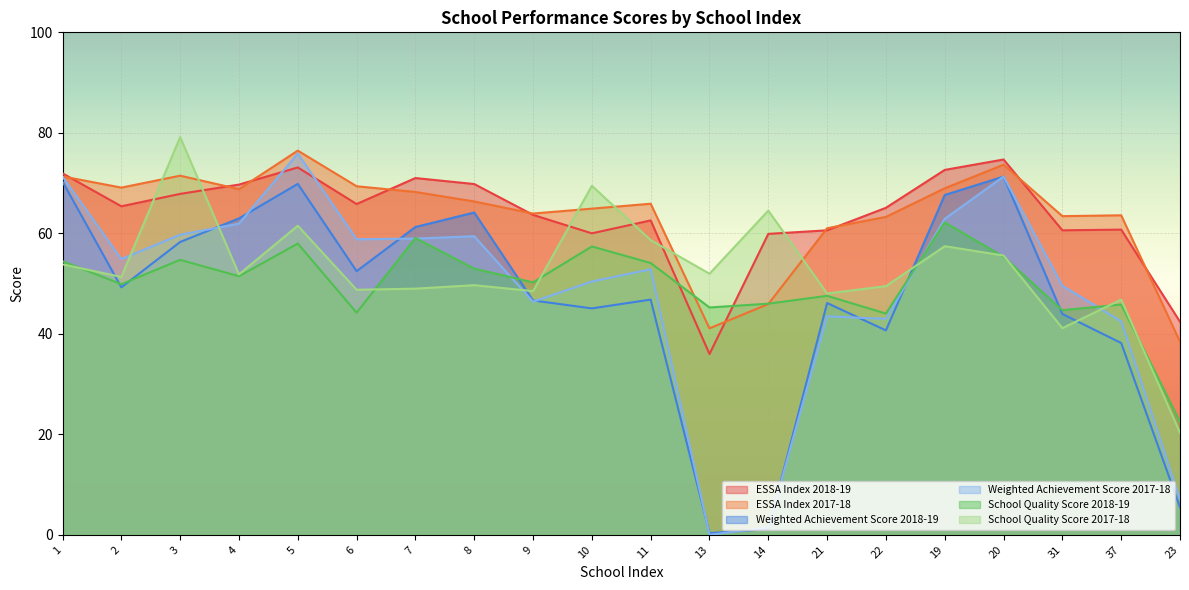

Reading left to right, what are all the values shown in this chart?

ESSA Index 2018-19: 1=71.9	2=65.4	3=67.8	4=69.7	5=73.1	6=65.8	7=71.0	8=69.8	9=63.7	10=60.0	11=62.6	13=36.0	14=59.9	21=60.6	22=65.1	19=72.6	20=74.7	31=60.6	37=60.7	23=42.4
ESSA Index 2017-18: 1=71.3	2=69.1	3=71.5	4=68.8	5=76.5	6=69.4	7=68.2	8=66.3	9=63.9	10=64.9	11=65.9	13=41.1	14=45.9	21=61.0	22=63.3	19=69.0	20=73.7	31=63.4	37=63.6	23=38.4
Weighted Achievement Score 2018-19: 1=70.3	2=49.2	3=58.3	4=63.0	5=69.8	6=52.5	7=61.3	8=64.1	9=46.6	10=45.1	11=46.8	13=0.3	14=1.1	21=46.1	22=40.7	19=67.6	20=71.3	31=44.0	37=38.2	23=5.5
Weighted Achievement Score 2017-18: 1=71.3	2=54.9	3=59.7	4=61.9	5=75.9	6=58.8	7=59.0	8=59.4	9=46.4	10=50.4	11=52.8	13=0.0	14=1.5	21=43.5	22=43.0	19=62.9	20=71.3	31=49.6	37=42.5	23=7.1
School Quality Score 2018-19: 1=54.5	2=49.9	3=54.7	4=51.5	5=58.0	6=44.2	7=59.1	8=53.0	9=50.2	10=57.4	11=54.1	13=45.2	14=46.0	21=47.6	22=44.0	19=62.2	20=55.3	31=44.7	37=45.8	23=22.5
School Quality Score 2017-18: 1=53.8	2=51.3	3=79.2	4=51.8	5=61.5	6=48.8	7=49.0	8=49.7	9=48.5	10=69.5	11=58.6	13=52.0	14=64.5	21=48.0	22=49.5	19=57.4	20=55.6	31=41.1	37=46.8	23=20.3